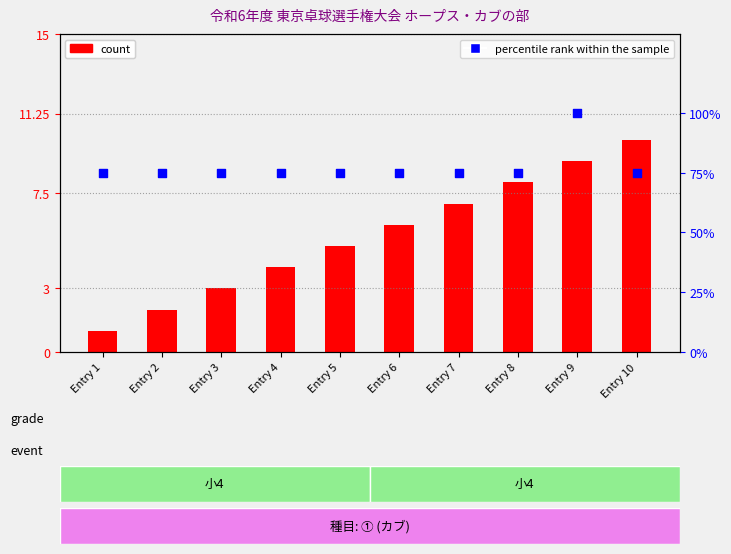

Which series reaches the minimum Y coordinate?

count